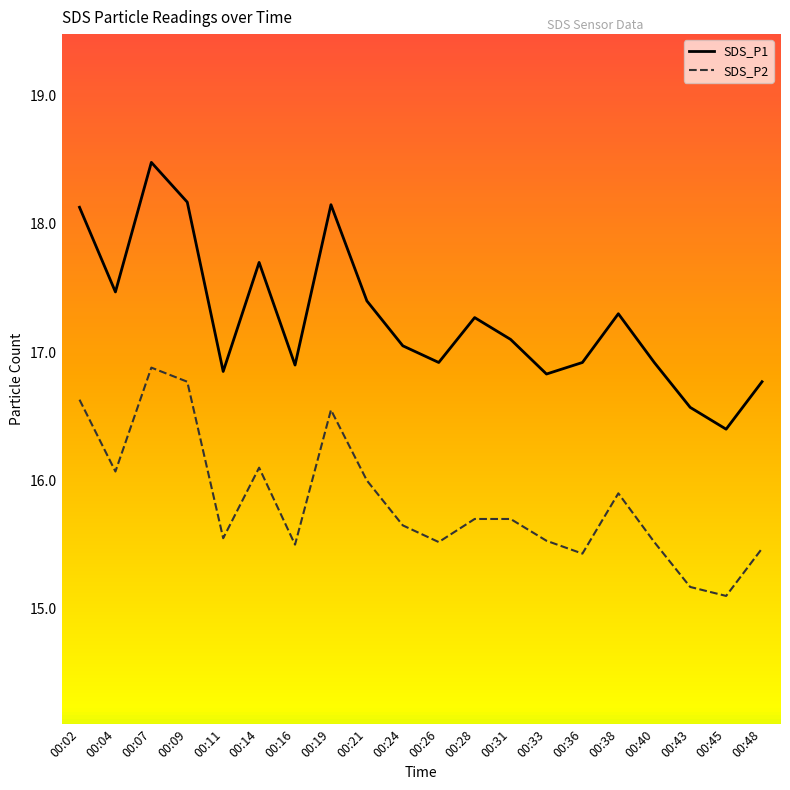

What are all the series names shown in the legend?

SDS_P1, SDS_P2